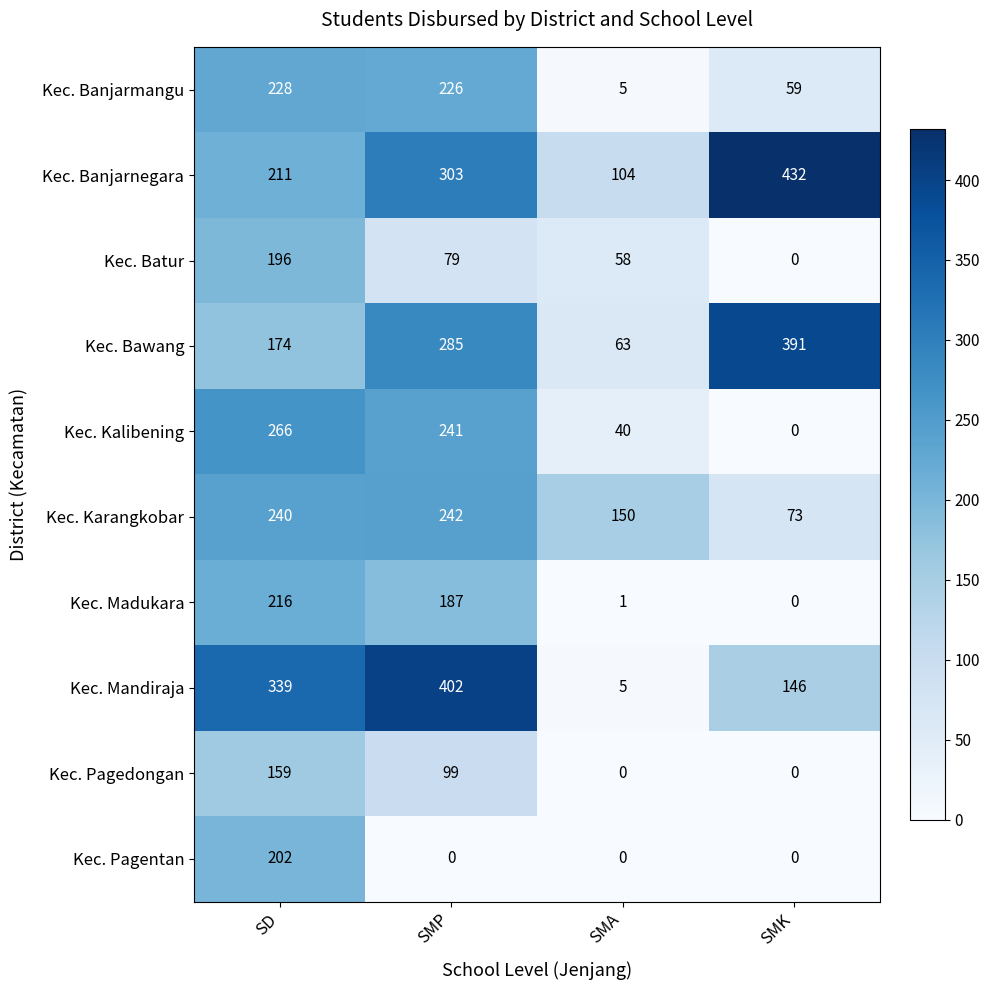

The Kec. Bawang series shows 531 at SMK. True or false?

False